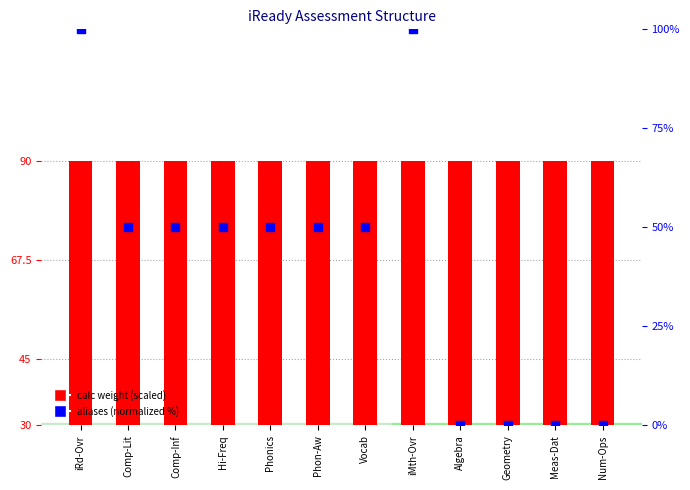

At how many categories does at least one series exceed 85?

12